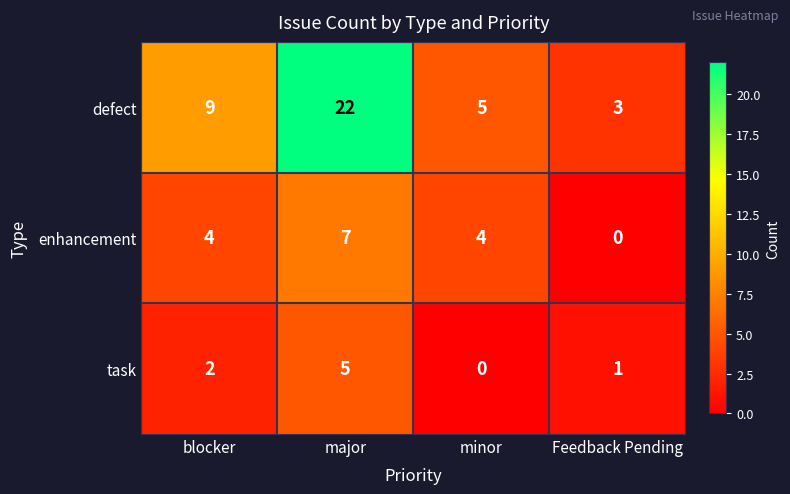

At which category is the sum across all series the highest?

major